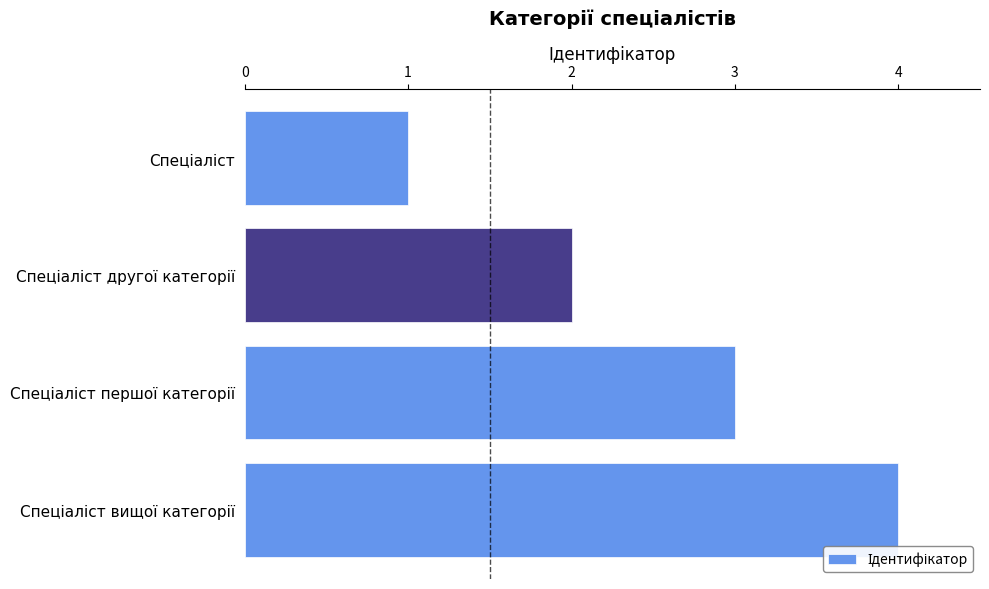

What is the difference between the maximum and minimum values?

3